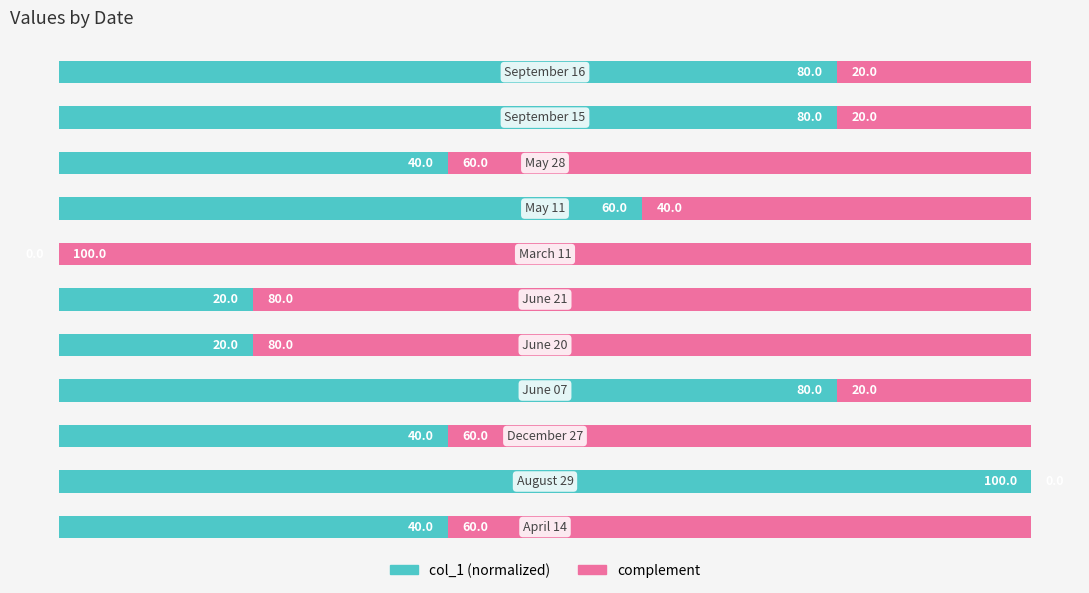

How many bars are there in total?

11